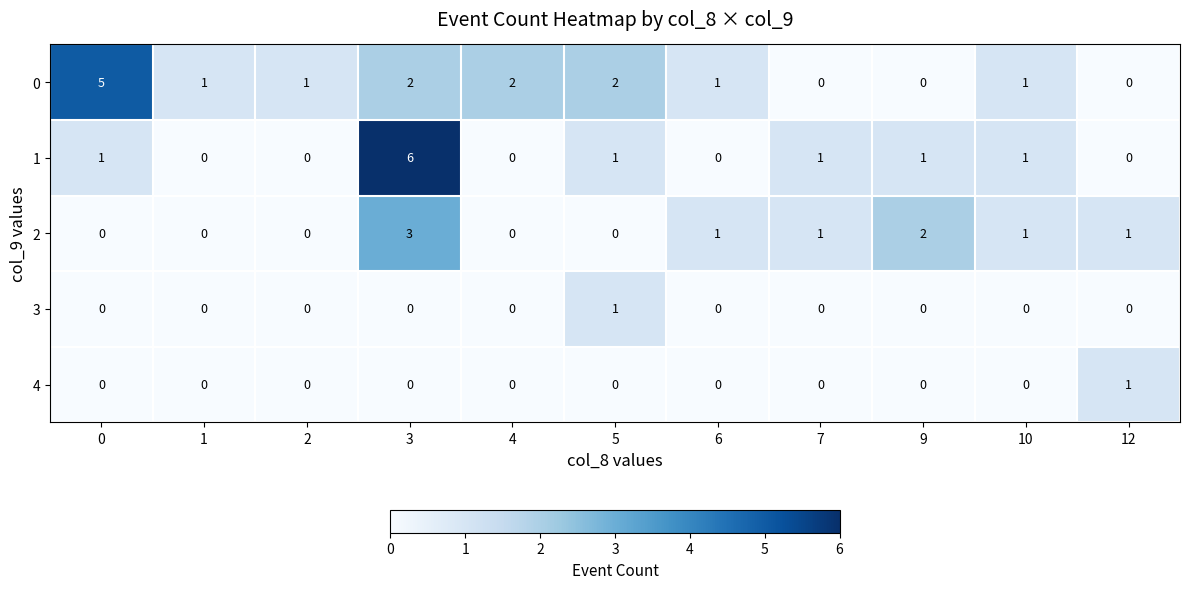

How many distinct data groups are displayed?

5